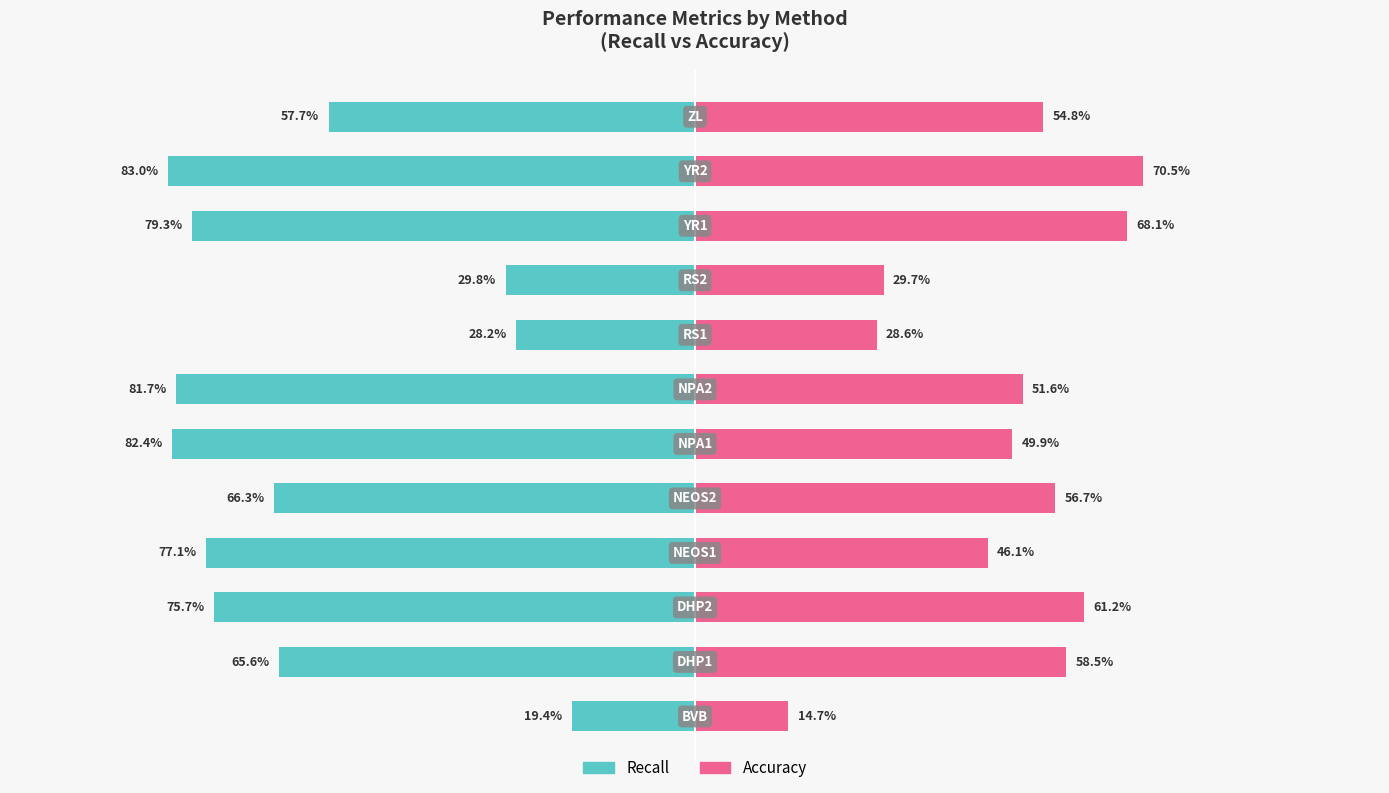

How many groups of bars are there?

12